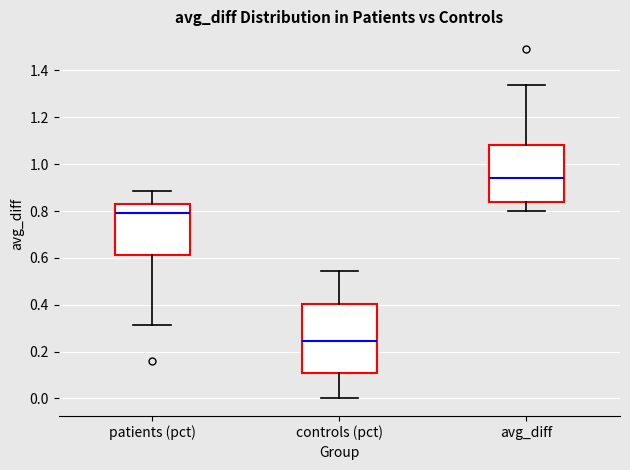

Where is the lower edge of the box for avg_diff on the y-axis? The values are not printed on the chart, so give them approximately, as read against the axis.

0.84